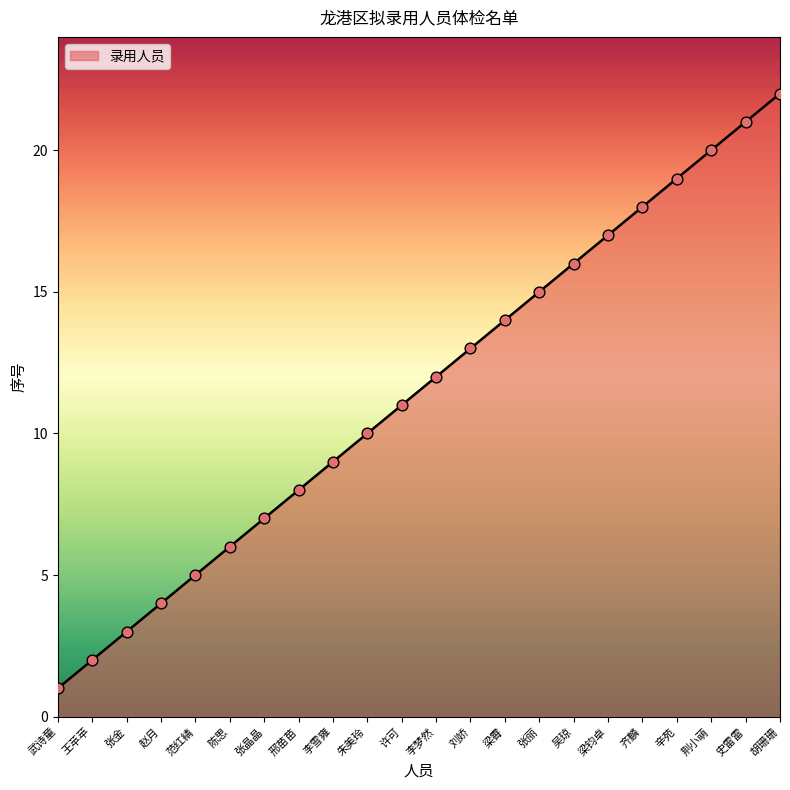

Between 刘娇 and 辛苑, which is larger?

辛苑